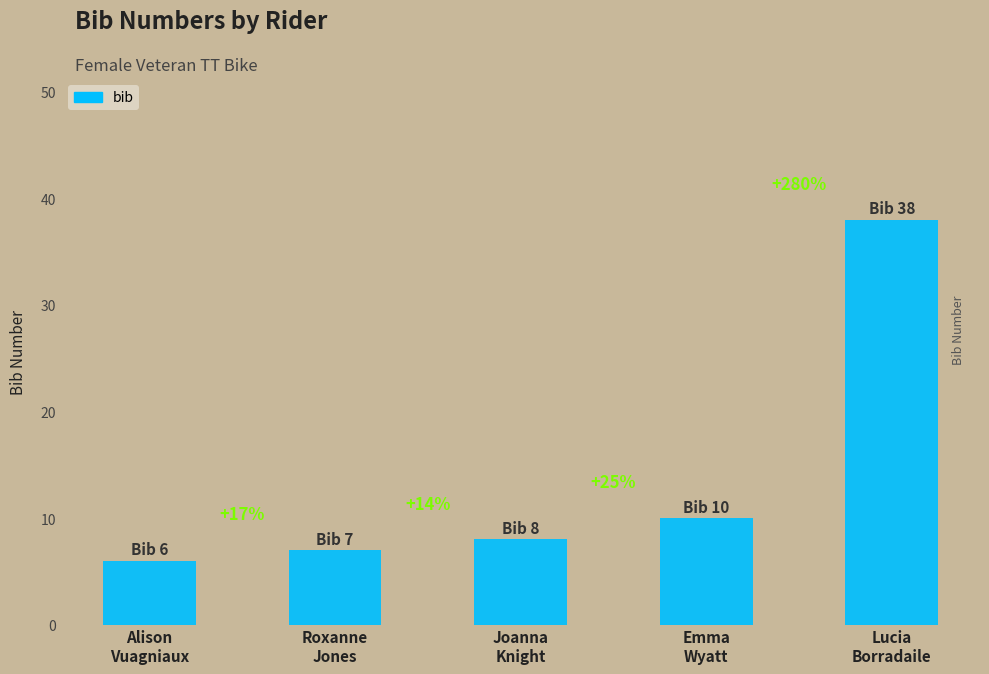

Does the chart contain any negative values?

No